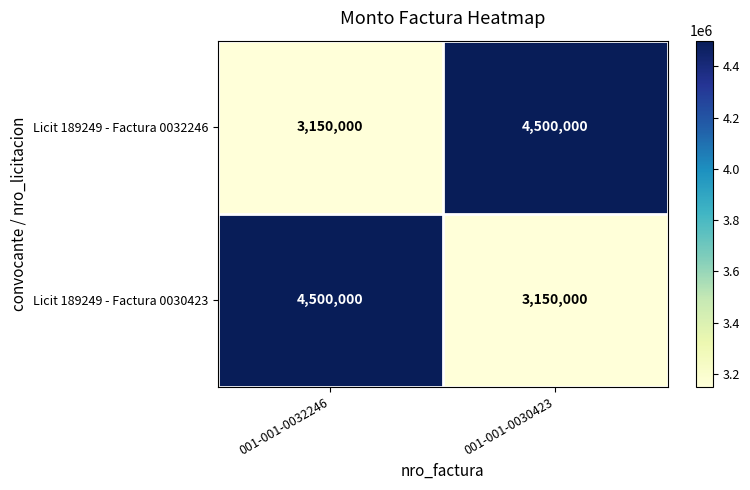

How many distinct data groups are displayed?

2